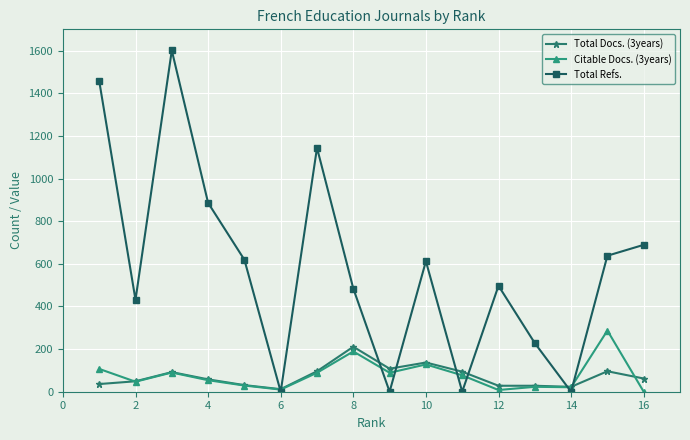

Which series has the largest range (max minus min)?

Total Refs.